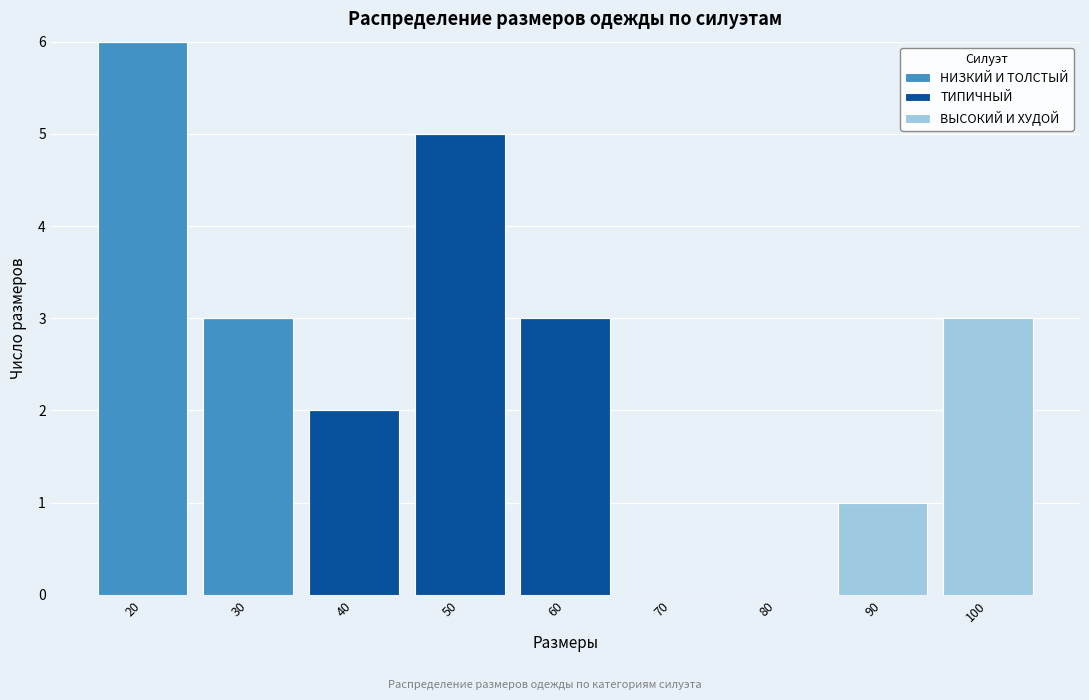

Reading left to right, transcribe the values for НИЗКИЙ И ТОЛСТЫЙ.

20=6	30=3	40=0	50=0	60=0	70=0	80=0	90=0	100=0